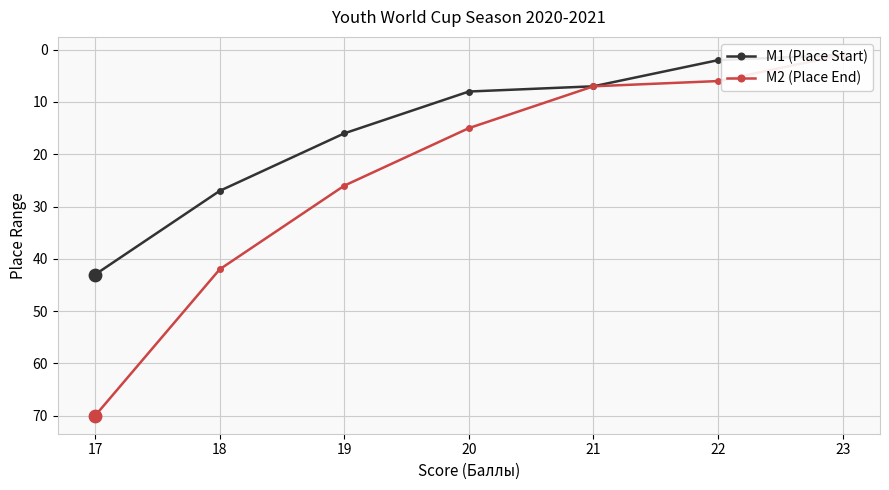

At how many categories does at least one series exceed 9?

4